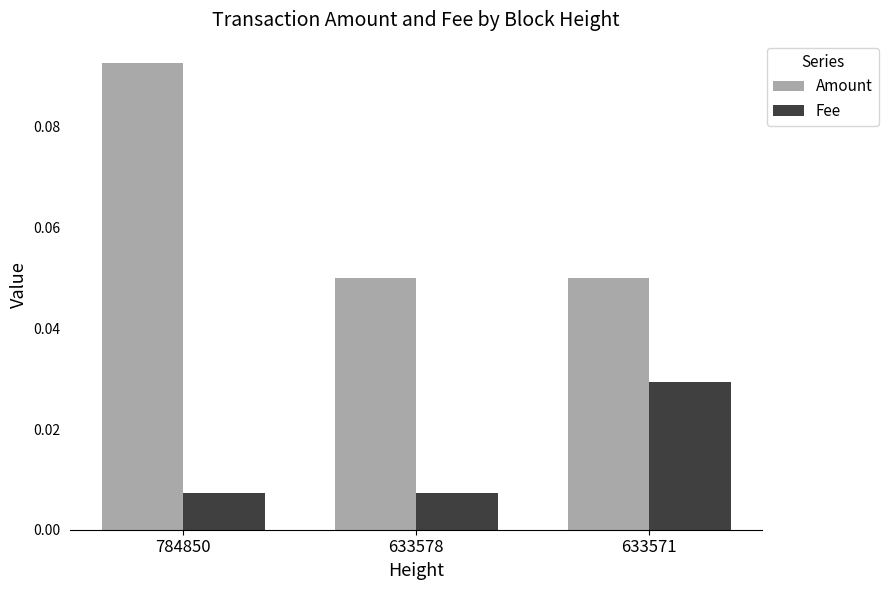

Between 784850 and 633571, which series saw the biggest shift?

Amount